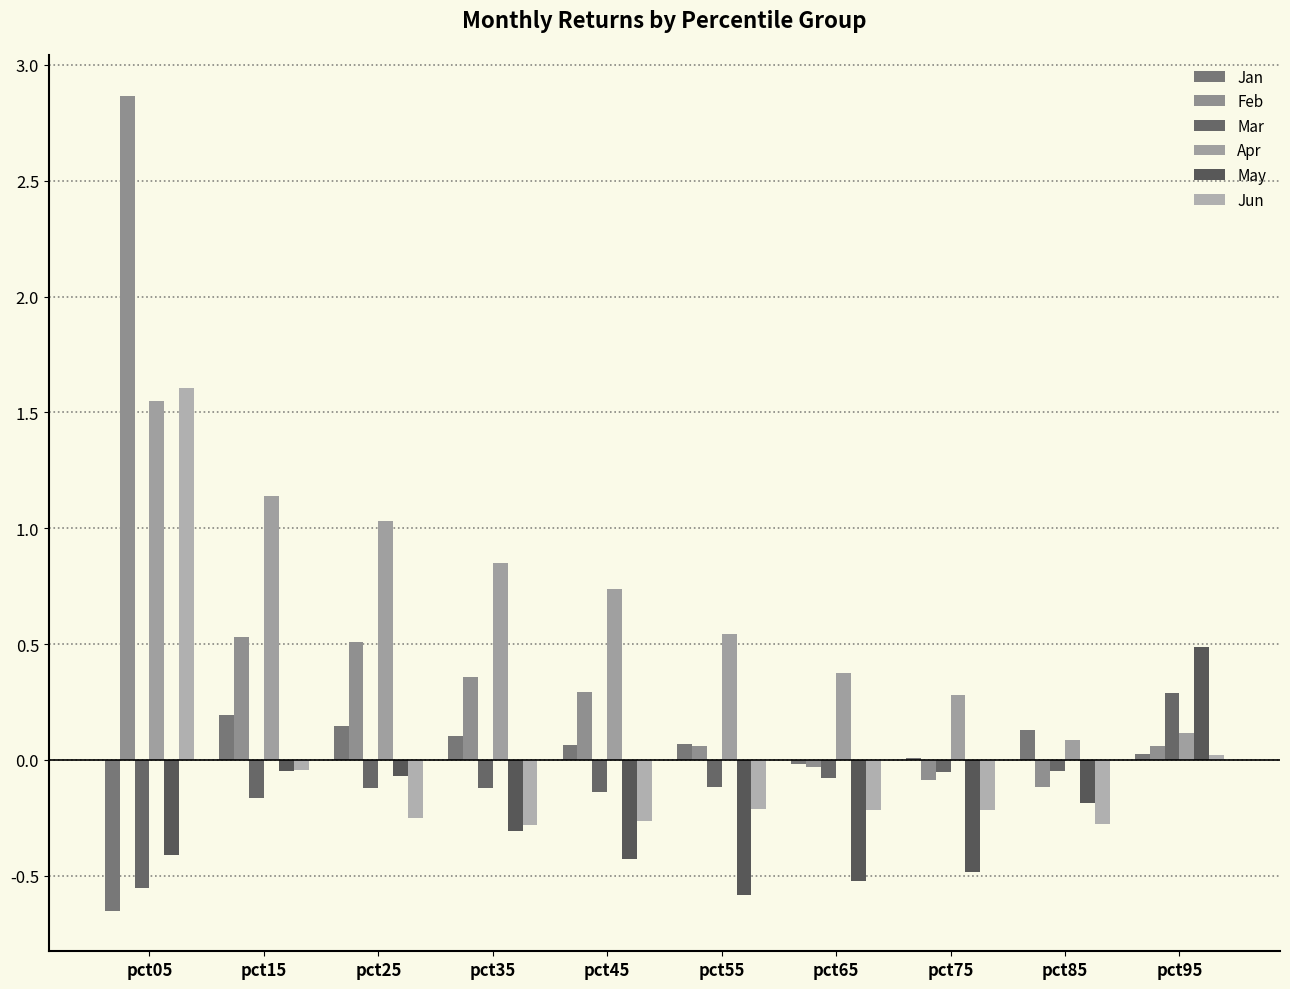

Which category has the highest value across all series?

pct05